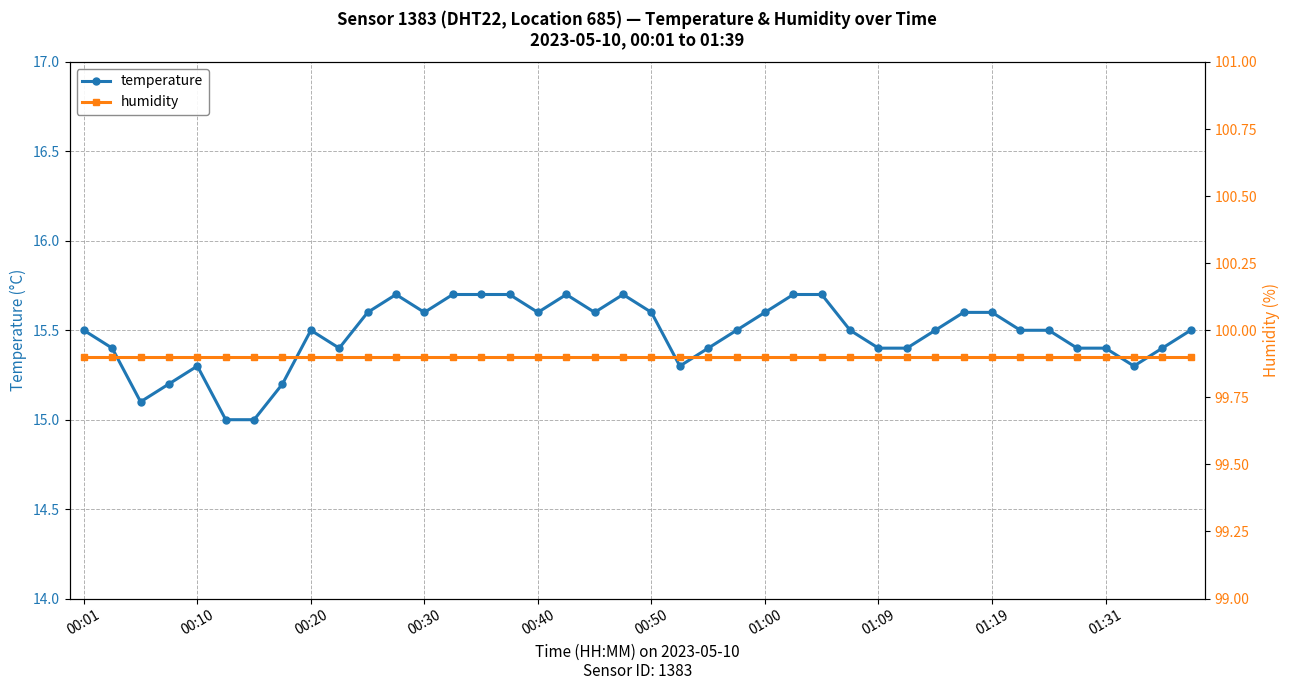

Rank the series by their average value, from highest to lowest.

humidity, temperature